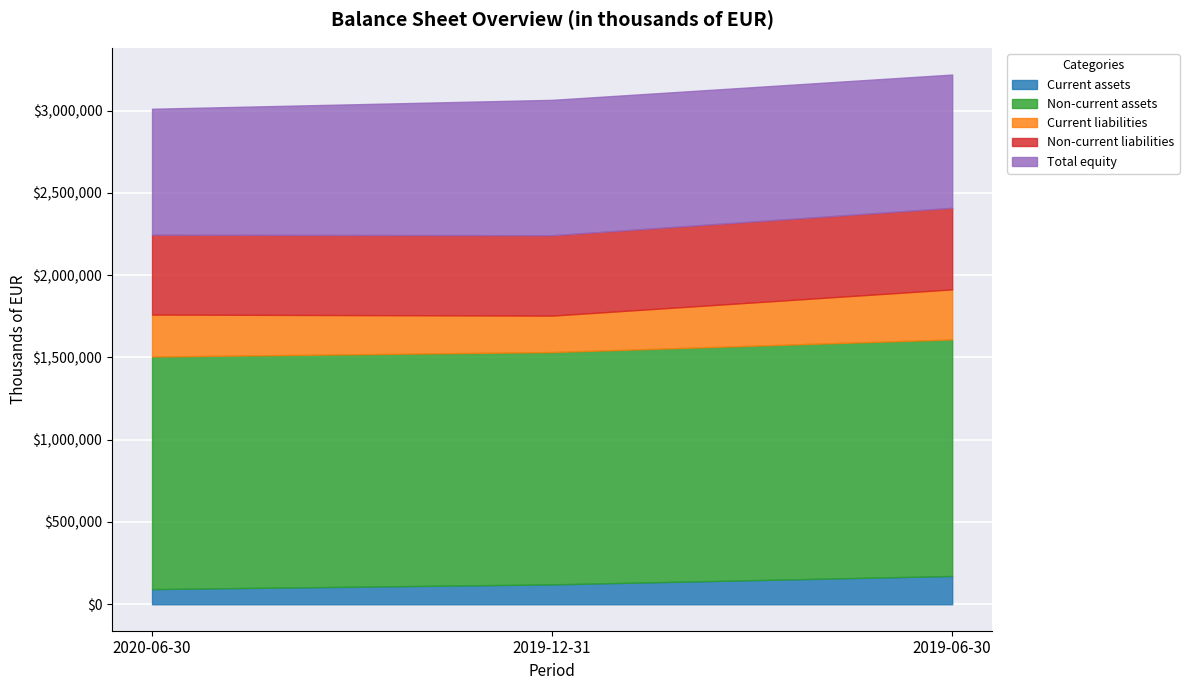

At which category does the chart reach its peak across all series?

2019-06-30